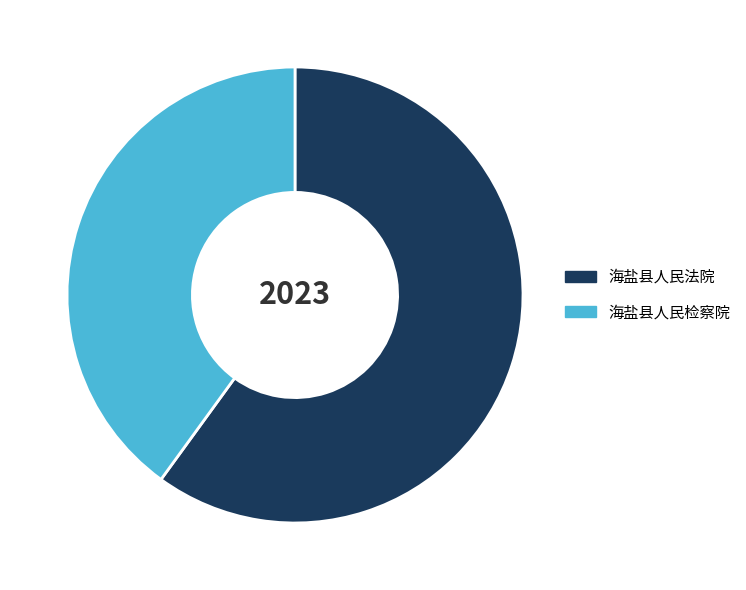

Which has a higher value, 海盐县人民法院 or 海盐县人民检察院?

海盐县人民法院